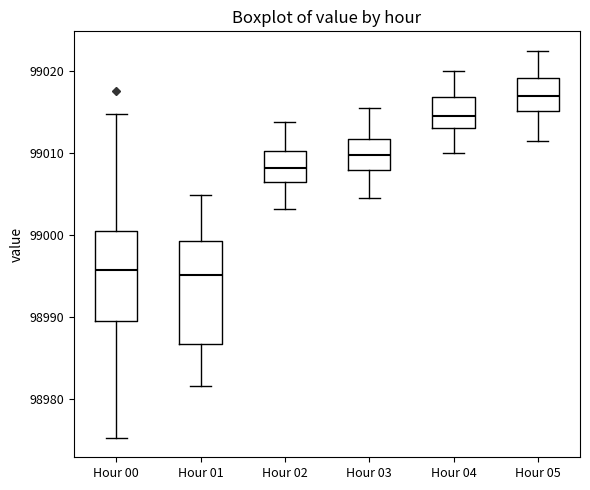

Reading left to right, read every box against the y-axis: the position of its median line, the range the box covers, and the ends of its whiskers. The values are not printed on the chart, so give them approximately, as read against the axis.

Hour 00: median 98996, box 98989 to 99000, whiskers 98975 to 99015
Hour 01: median 98995, box 98987 to 98999, whiskers 98982 to 99005
Hour 02: median 99008, box 99007 to 99010, whiskers 99003 to 99014
Hour 03: median 99010, box 99008 to 99012, whiskers 99005 to 99016
Hour 04: median 99015, box 99013 to 99017, whiskers 99010 to 99020
Hour 05: median 99017, box 99015 to 99019, whiskers 99012 to 99023